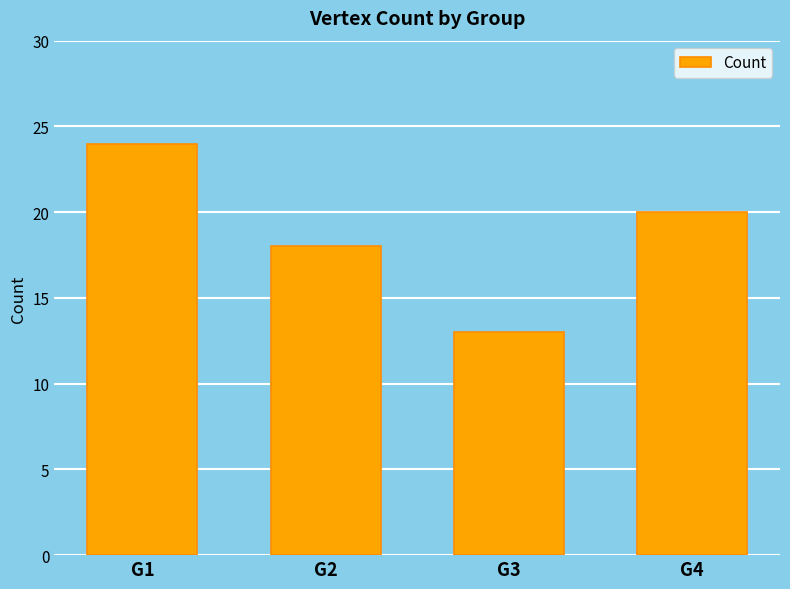

Reading right to left, what are all the values shown in this chart?

20	13	18	24